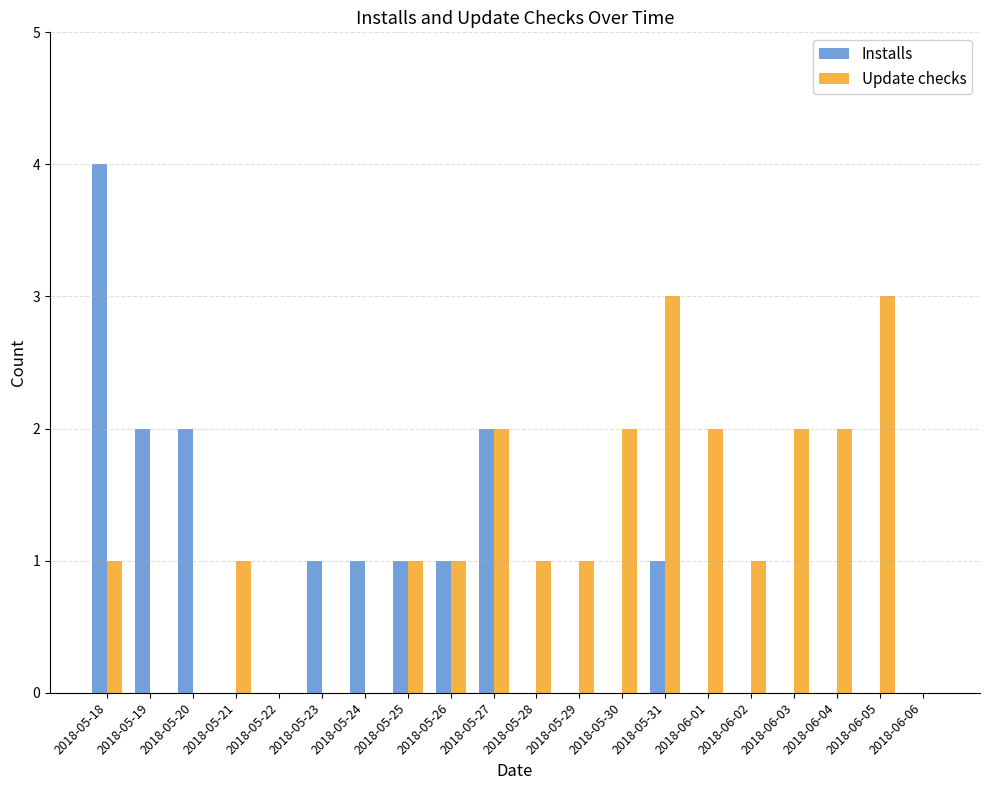

What is the greatest value displayed?

4